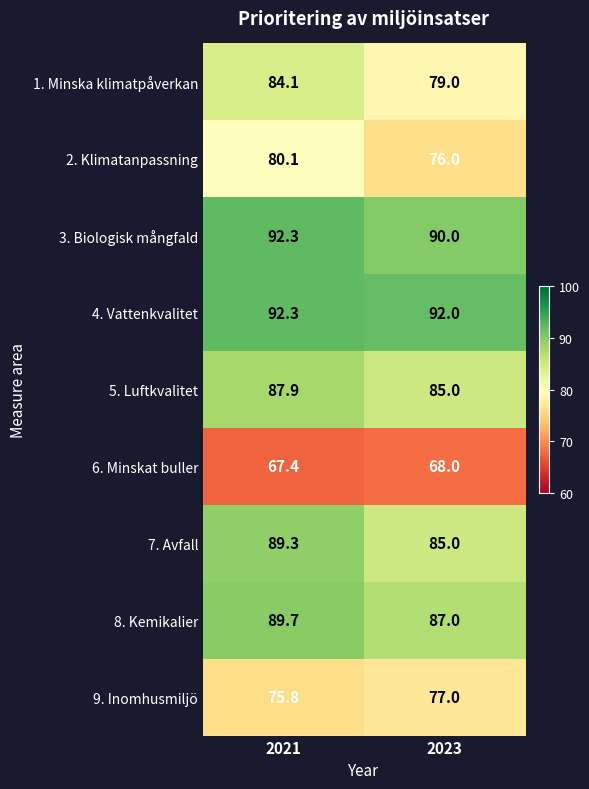

Count the number of data series in this chart.

9